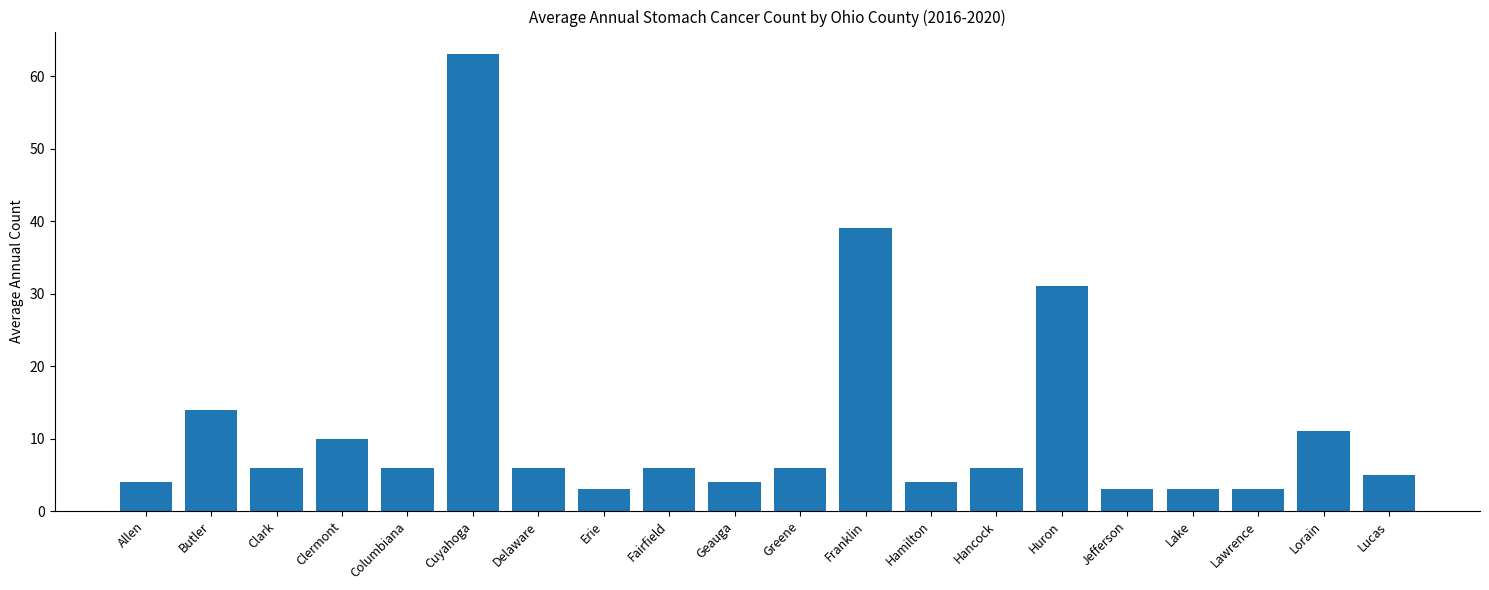

What is the smallest value displayed?

3